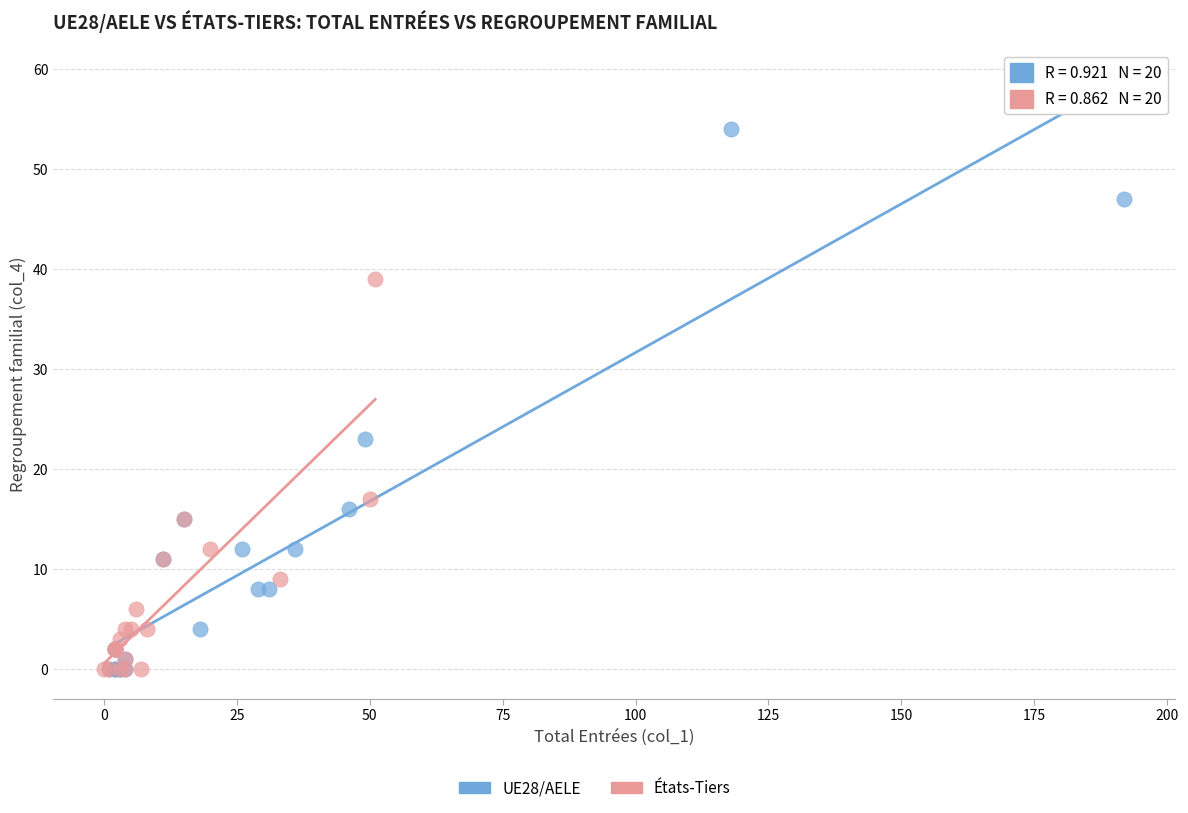

Which series reaches the maximum Y coordinate?

UE28/AELE